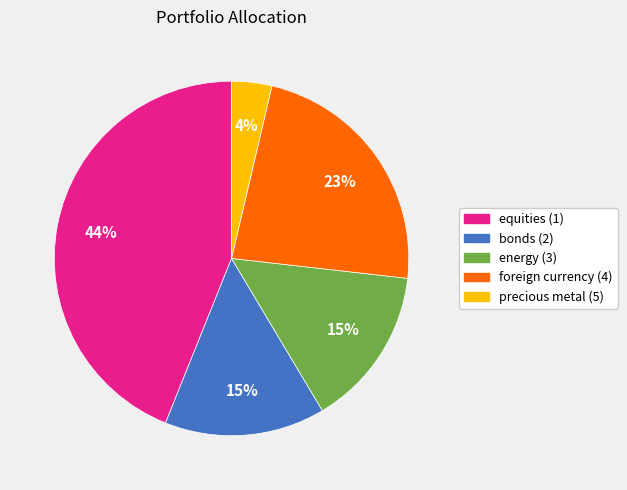

Is it true that foreign currency (4) is 12% of the pie?

False